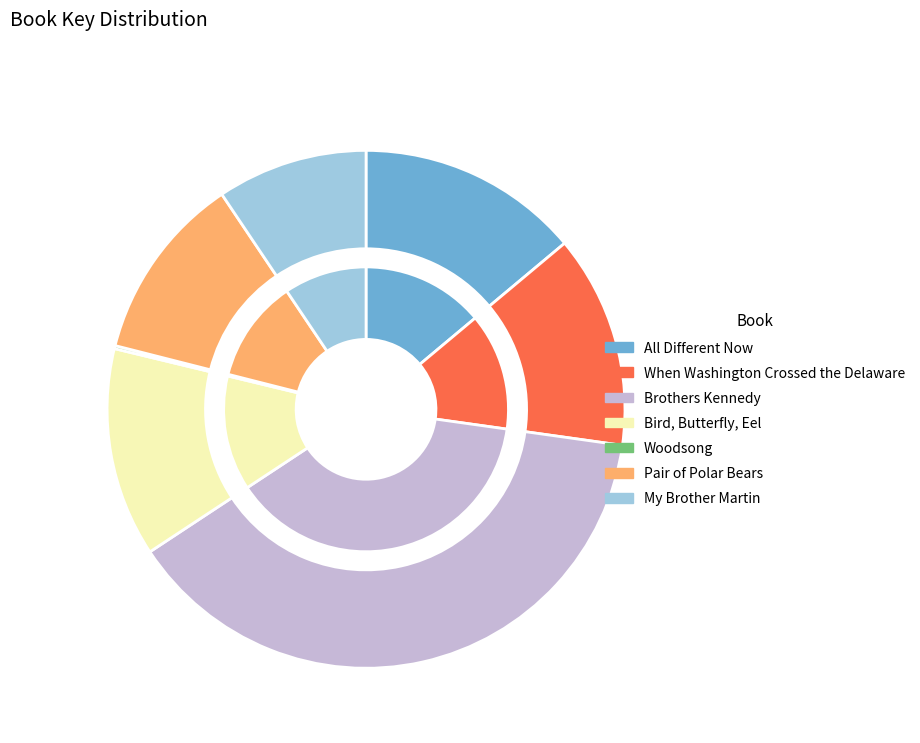

What is the total percentage of Pair of Polar Bears and Brothers Kennedy?

50.1%